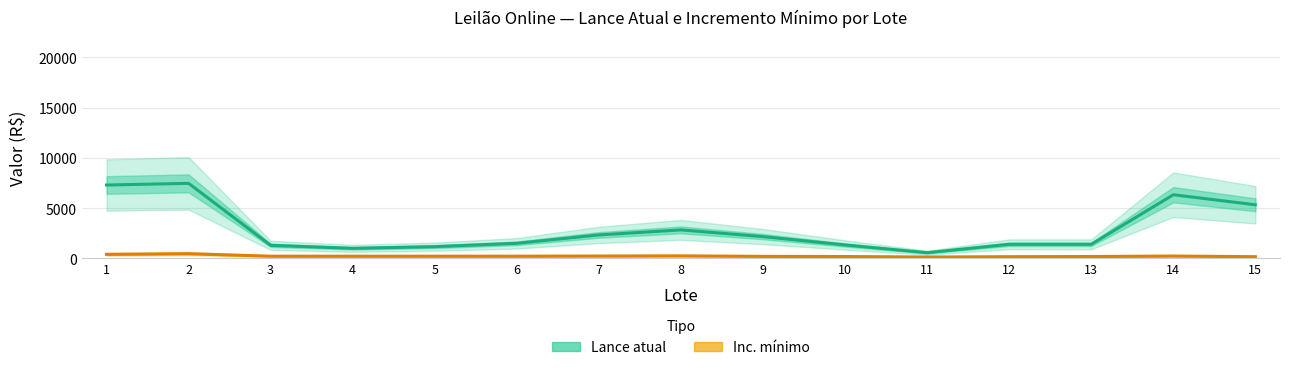

Read the Inc. mínimo value at 11.

133.3